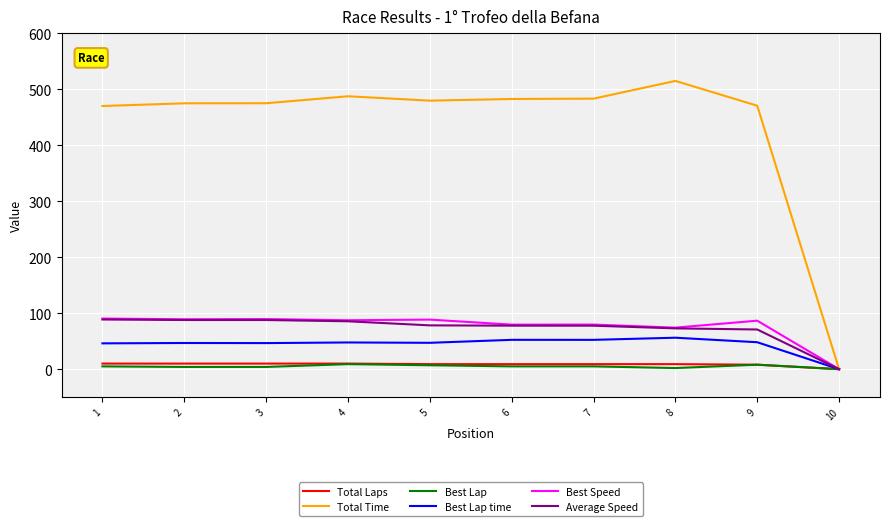

What is the greatest value displayed?

514.8